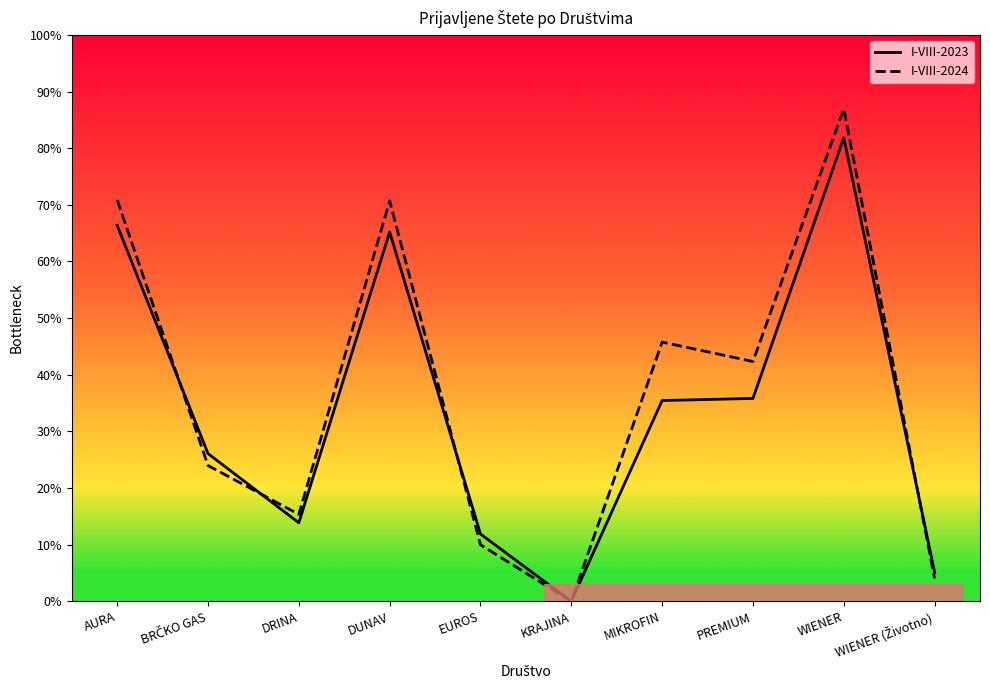

Reading left to right, what are all the values shown in this chart?

I-VIII-2023: AURA=1608	BRČKO GAS=632	DRINA=336	DUNAV=1580	EUROS=288	KRAJINA=0	MIKROFIN=859	PREMIUM=868	WIENER=1983	WIENER (Životno)=124
I-VIII-2024: AURA=1717	BRČKO GAS=581	DRINA=372	DUNAV=1713	EUROS=242	KRAJINA=0	MIKROFIN=1109	PREMIUM=1026	WIENER=2107	WIENER (Životno)=98